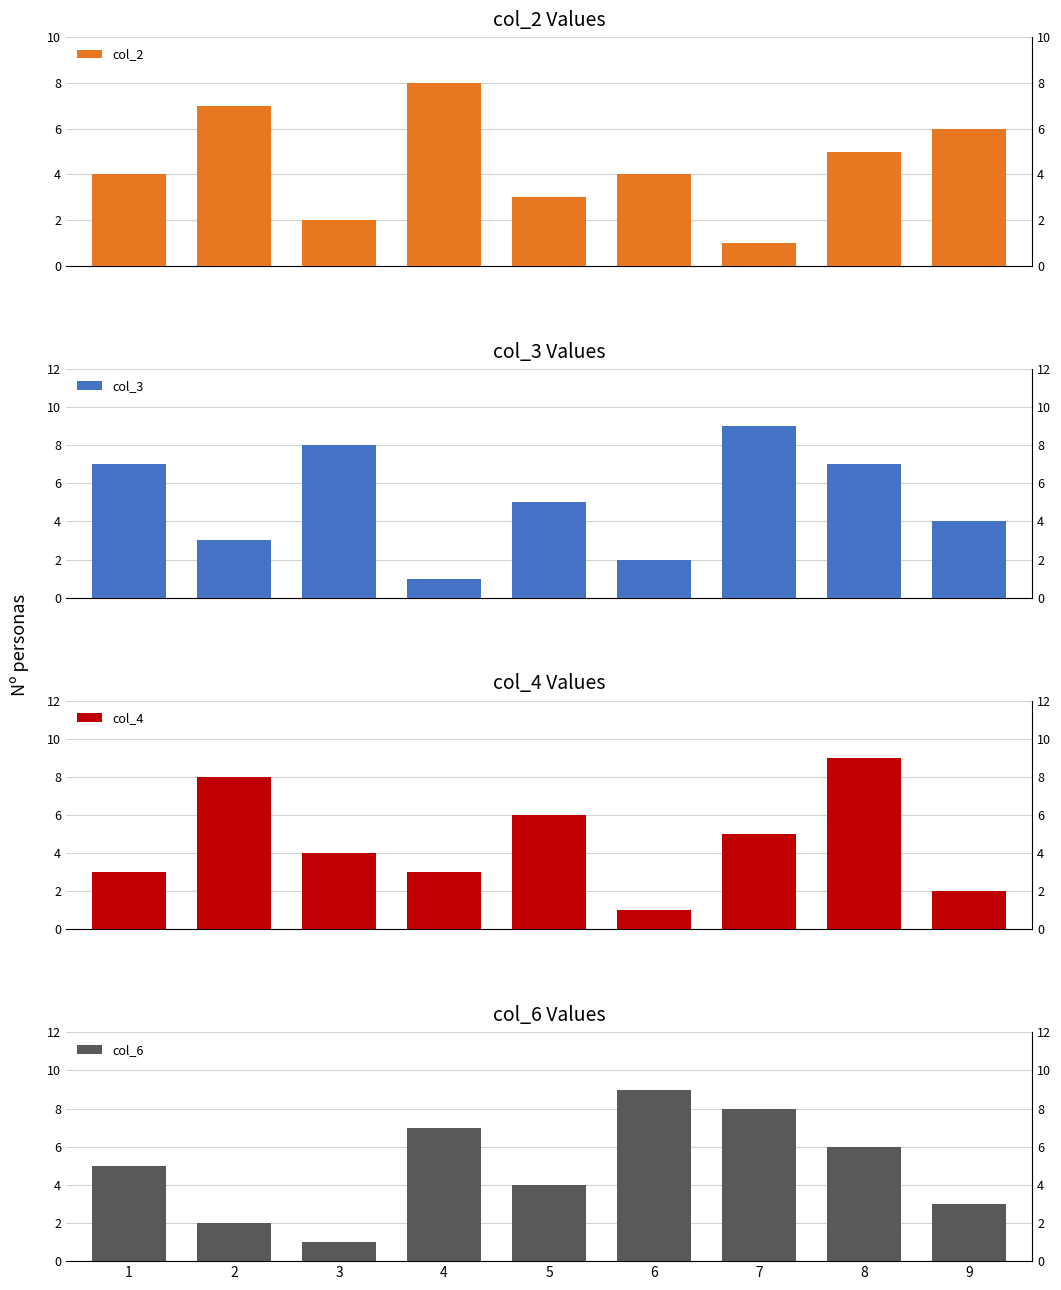

List the labels in order of col_6 value, smallest first.

3, 2, 9, 5, 1, 8, 4, 7, 6